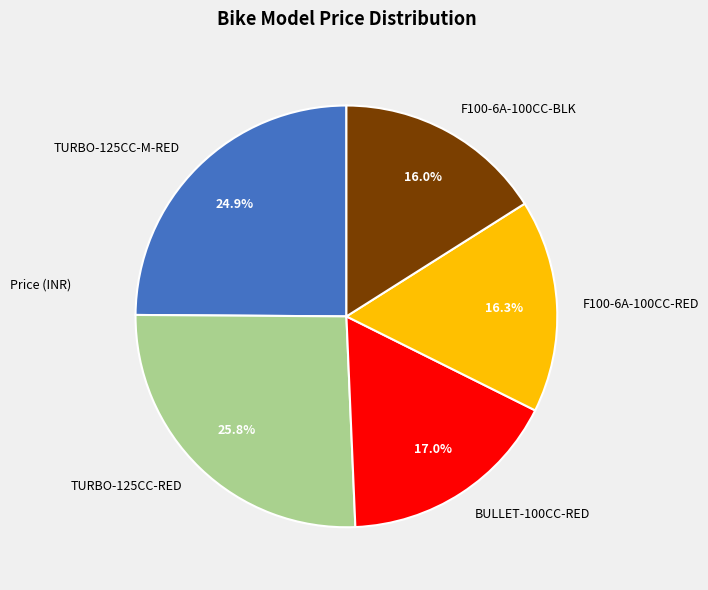

How many slices are in this pie chart?

5